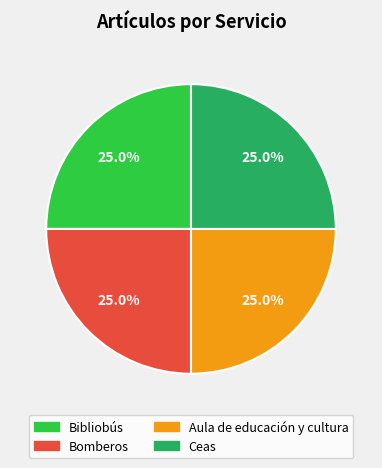

Approximately how many times larger is the value at Bibliobús compared to Ceas?

1.0